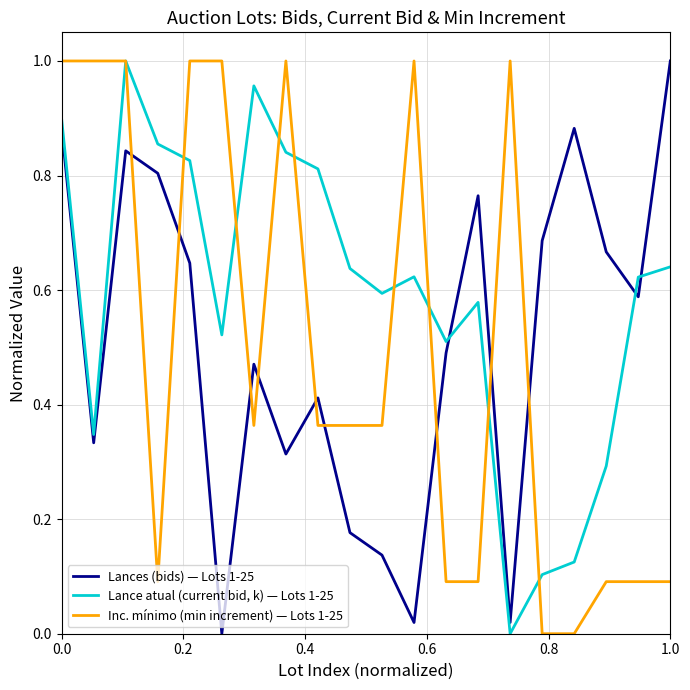

True or false: Inc. mínimo (min increment) — Lots 1-25 and Lances (bids) — Lots 1-25 cross at least once.

True